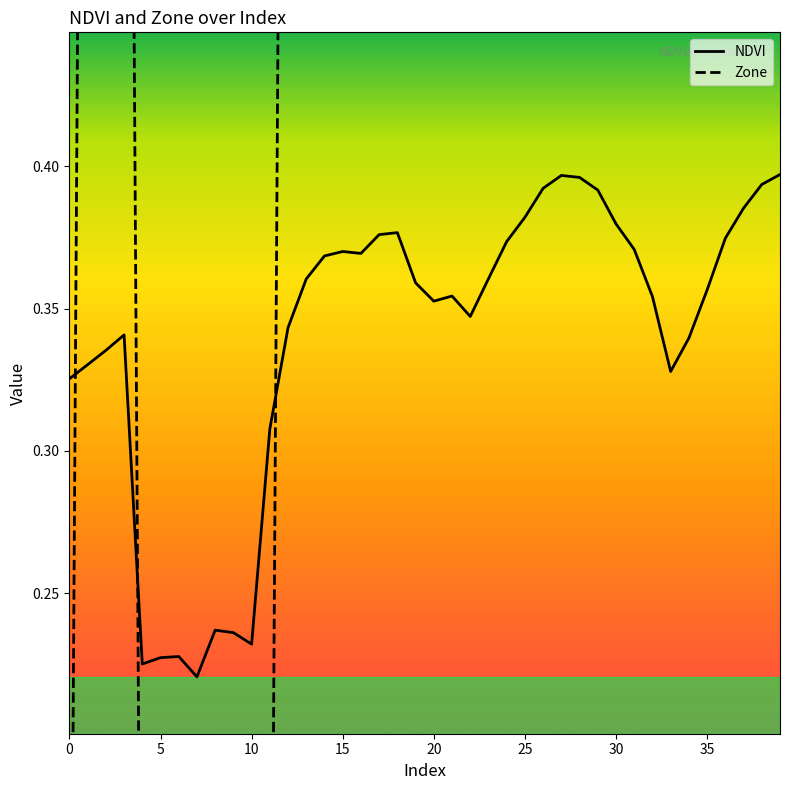

What are all the series names shown in the legend?

NDVI, Zone